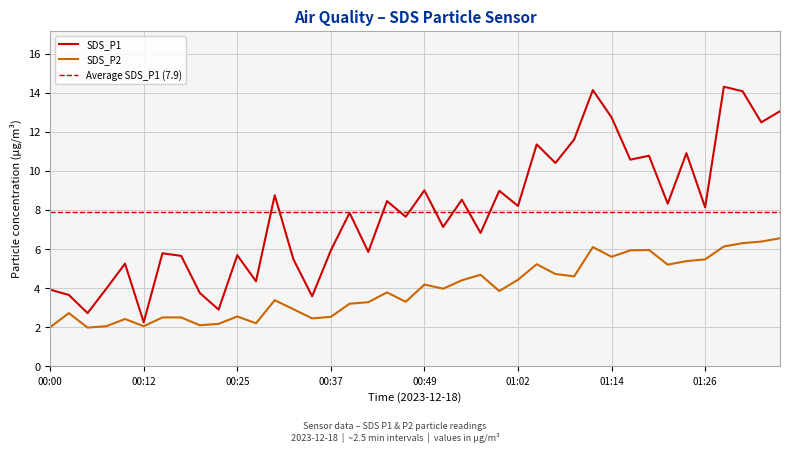

True or false: SDS_P2 has a value of 2.0 at 00:49.

False